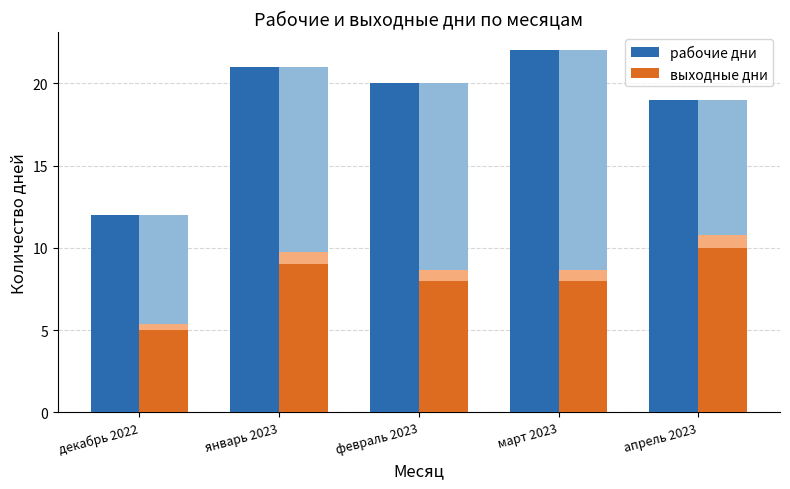

Reading left to right, transcribe all the data shown in this chart.

рабочие дни: декабрь 2022=12	январь 2023=21	февраль 2023=20	март 2023=22	апрель 2023=19
выходные дни: декабрь 2022=5	январь 2023=9	февраль 2023=8	март 2023=8	апрель 2023=10